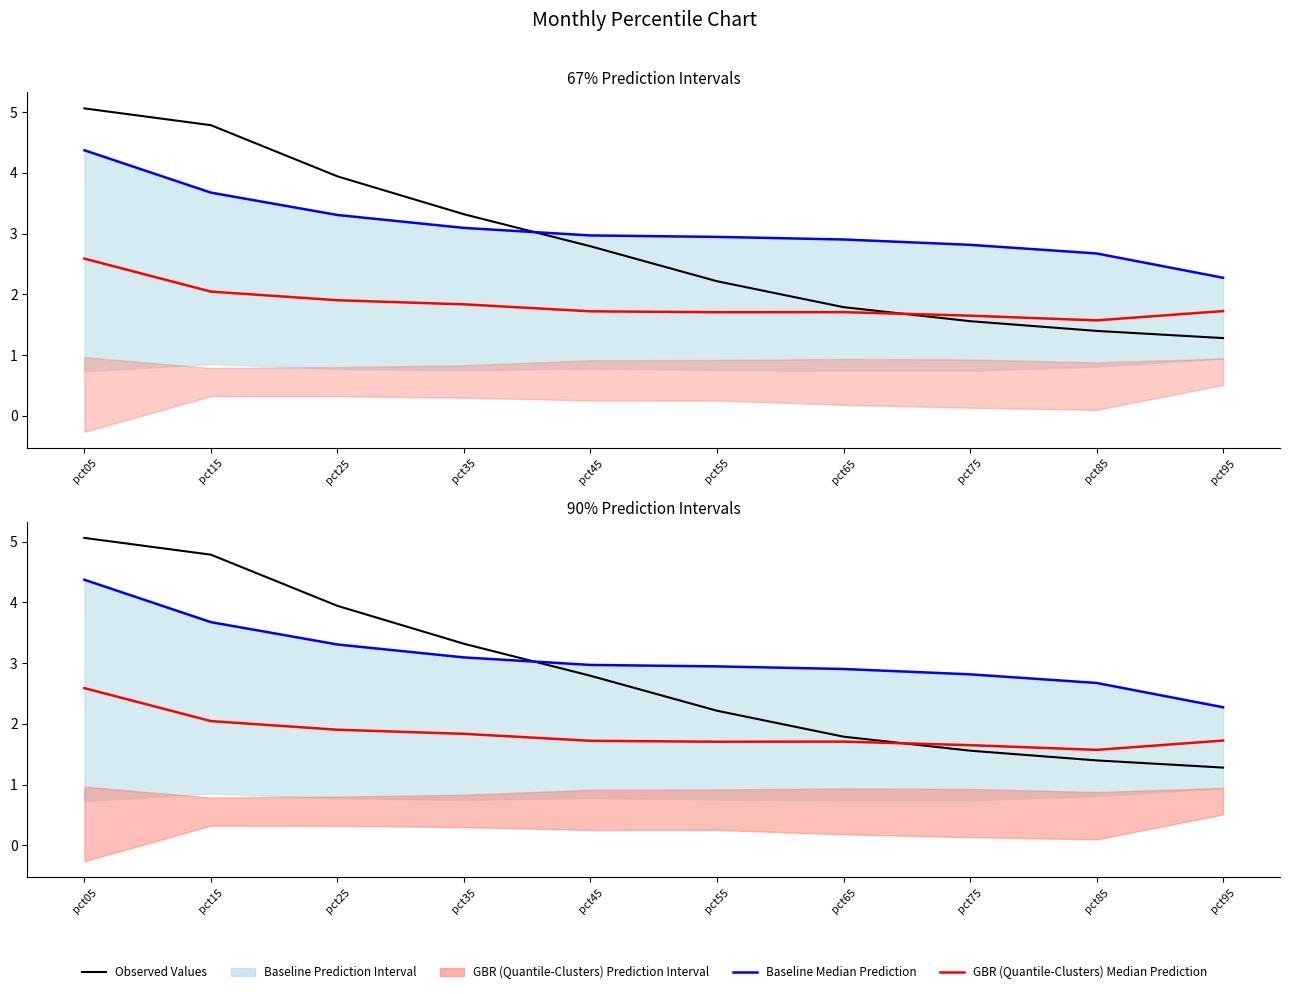

At which category is the sum across all series the highest?

pct05